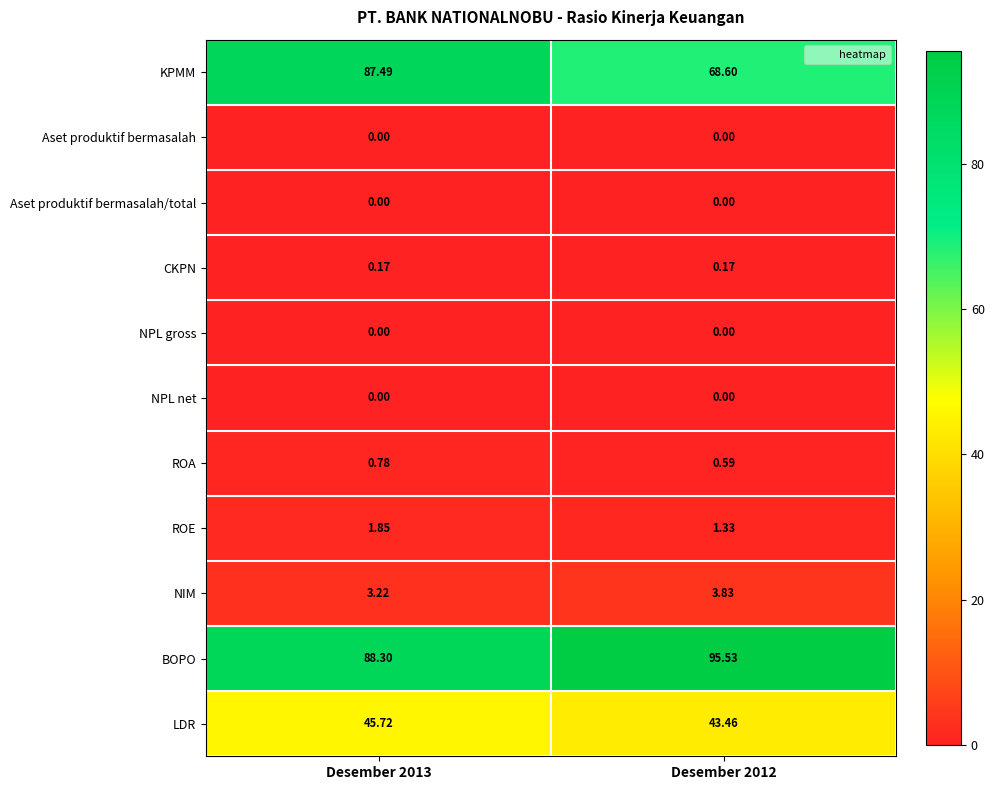

Which series changed the most between Desember 2013 and Desember 2012?

KPMM